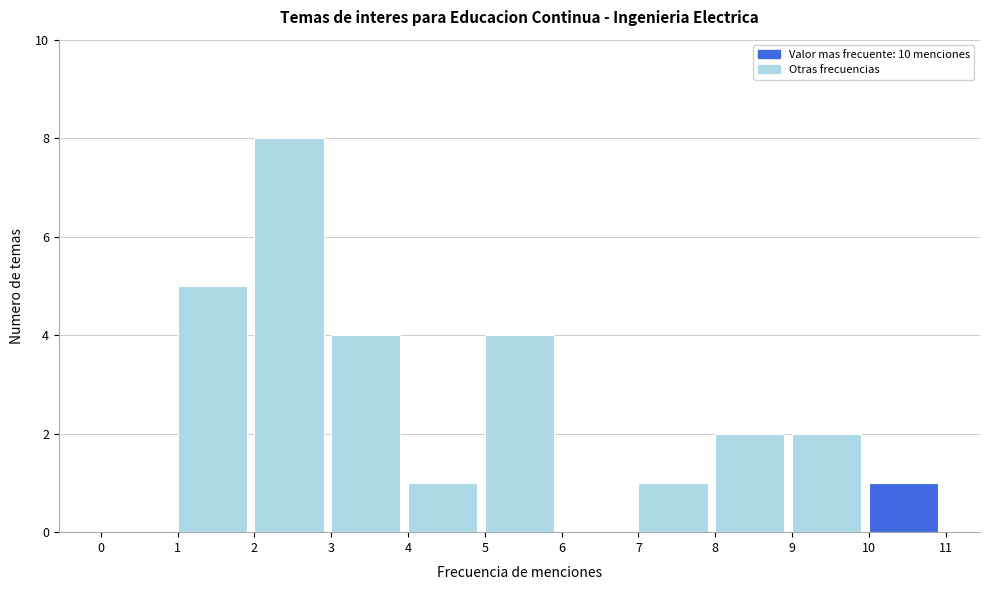

Reading left to right, transcribe this chart: for each bar, give the range it covers on the x-axis and its height. The values are not printed on the chart, so give them approximately, as read against the axis.

0 to 1: 0
1 to 2: 5
2 to 3: 8
3 to 4: 4
4 to 5: 1
5 to 6: 4
6 to 7: 0
7 to 8: 1
8 to 9: 2
9 to 10: 2
10 to 11: 1